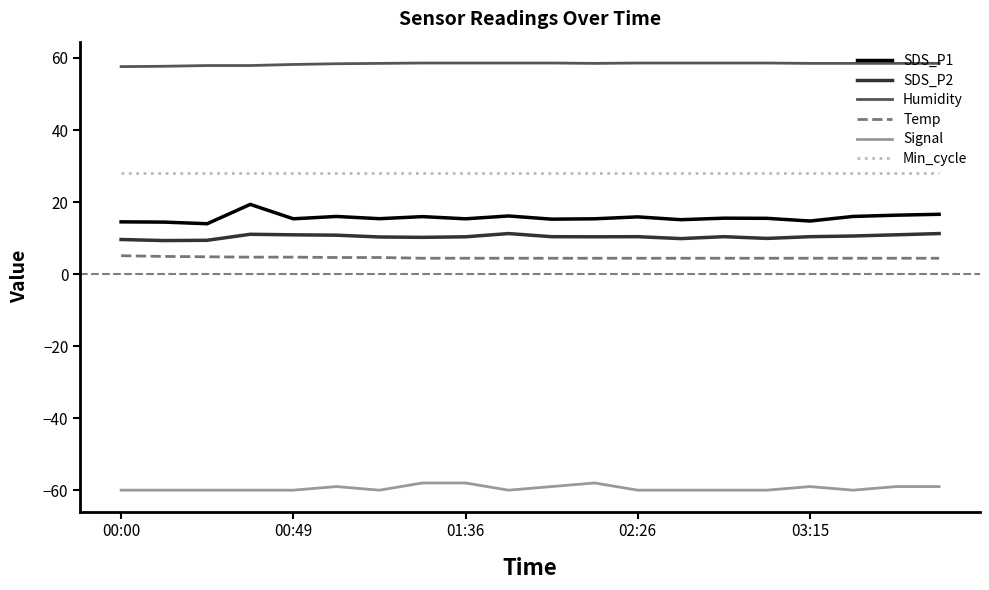

True or false: Humidity and Min_cycle cross at least once.

False